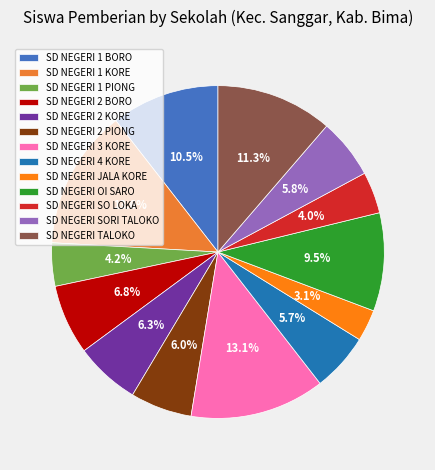

True or false: SD NEGERI SORI TALOKO accounts for 11% of the total.

False